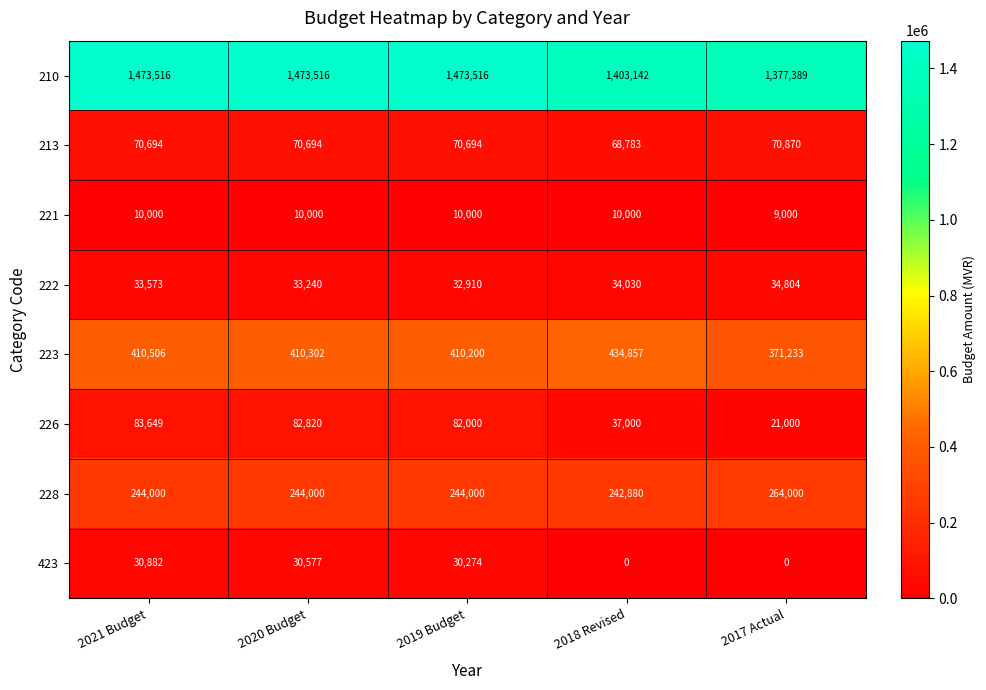

How many distinct data groups are displayed?

8